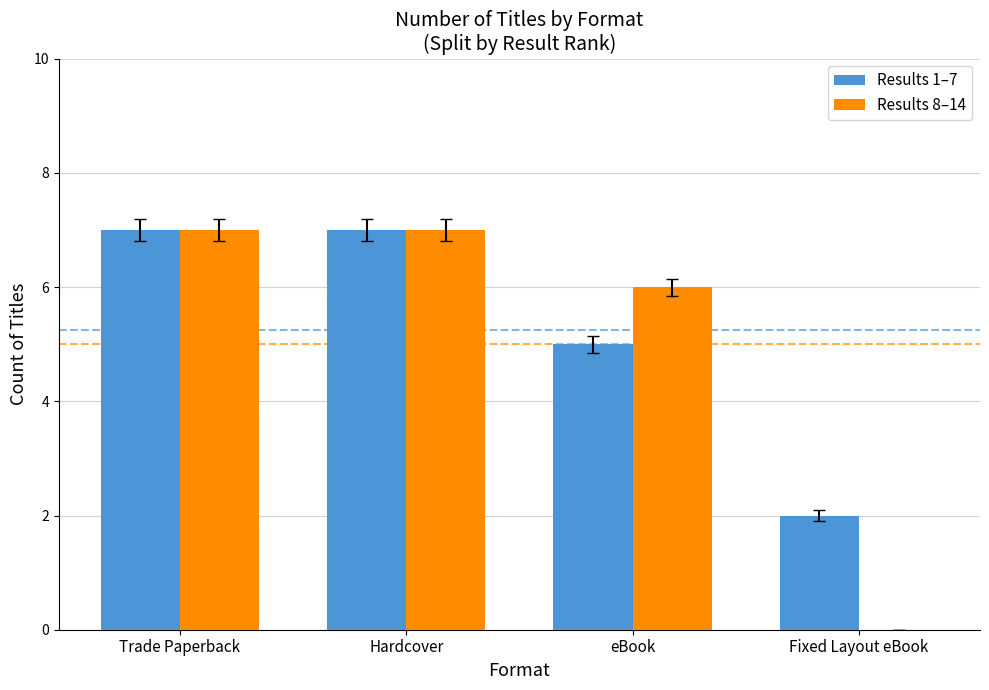

Which series has the widest spread of values?

Results 8–14